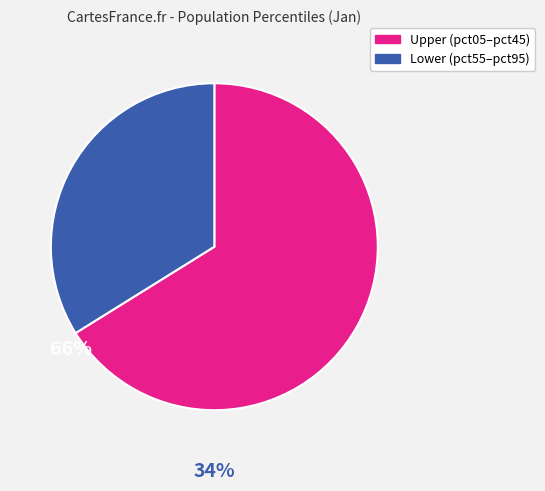

How many slices are in this pie chart?

2